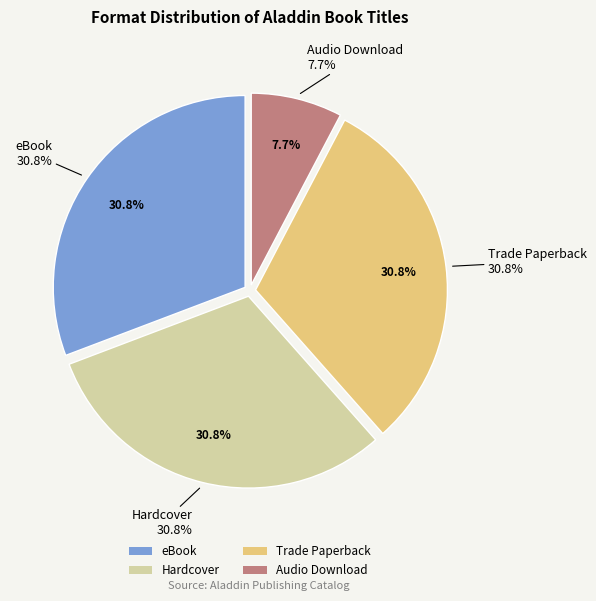

To the nearest percent, what is the difference between the largest and smallest slice percentages?

23%